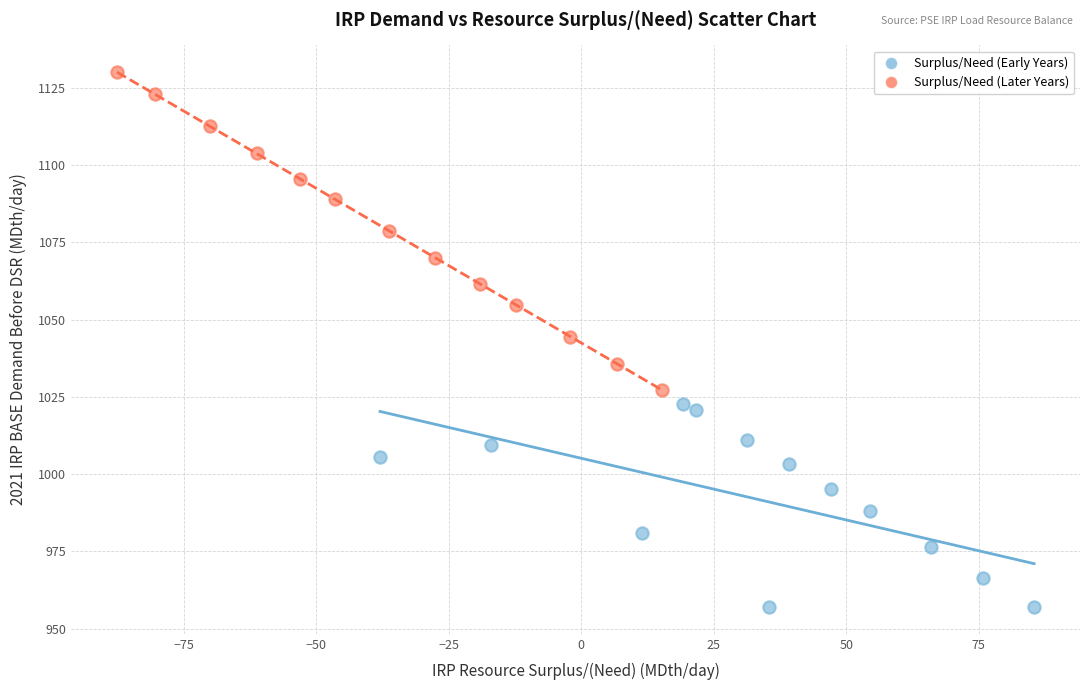

Which series reaches the maximum Y coordinate?

Surplus/Need (Later Years)